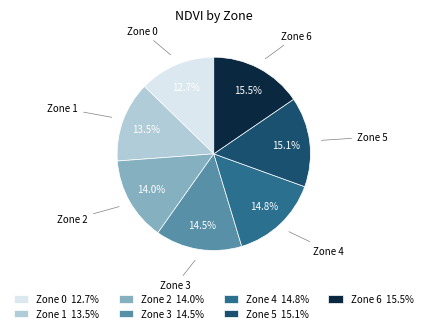

To the nearest percent, what is the difference between the largest and smallest slice percentages?

3%